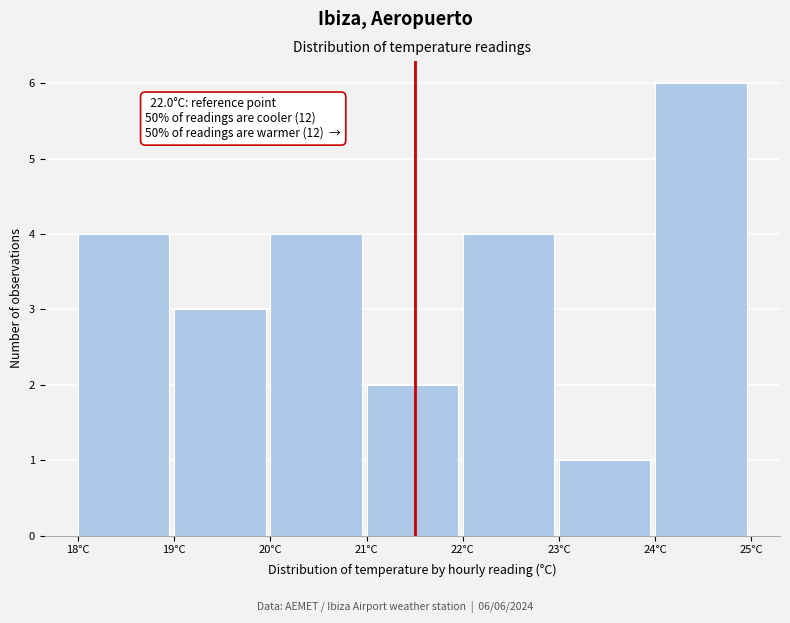

Reading left to right, list all the values displayed in this chart.

18°C=4	19°C=3	20°C=4	21°C=2	22°C=4	23°C=1	24°C=6